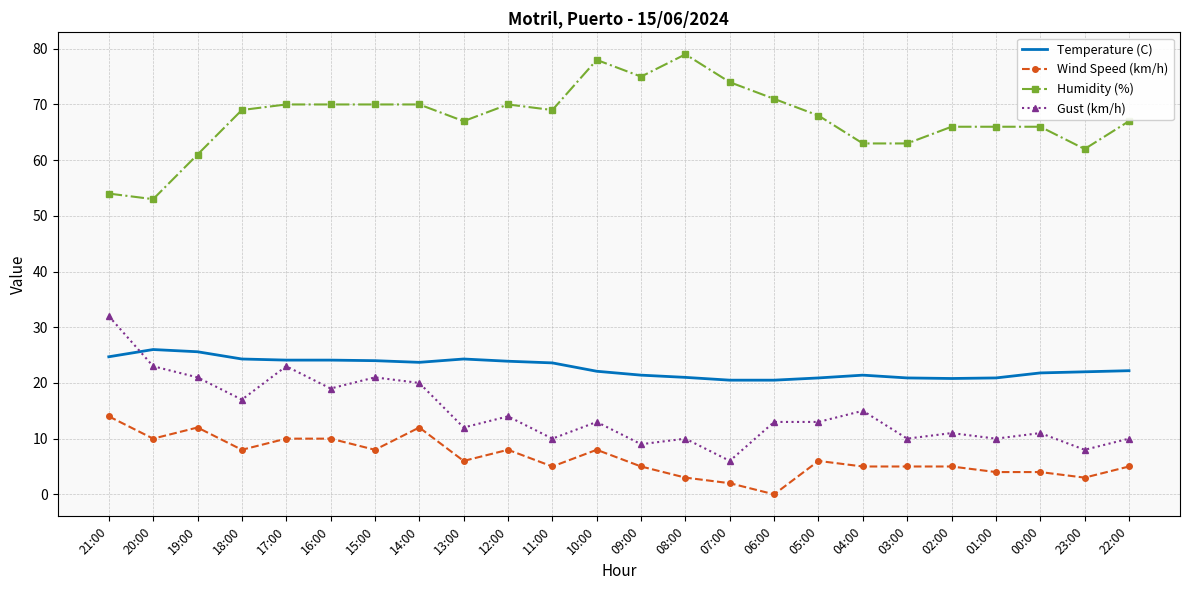

What is the difference between the highest and lowest values at 01:00?

62.0